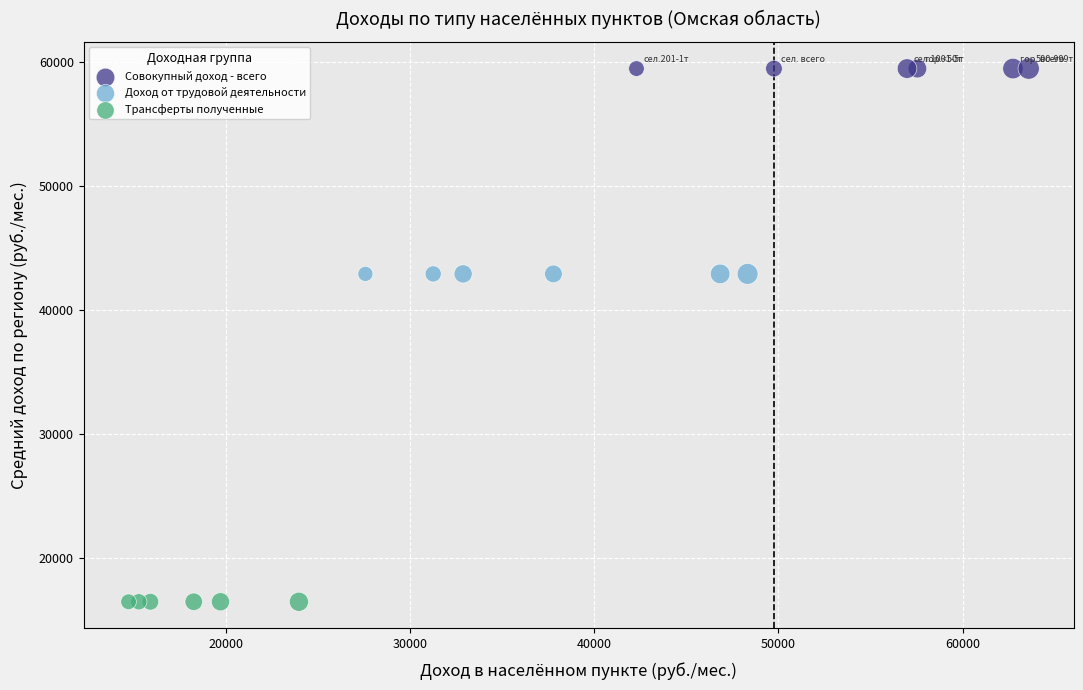

Which series contains the highest Y value?

Совокупный доход - всего